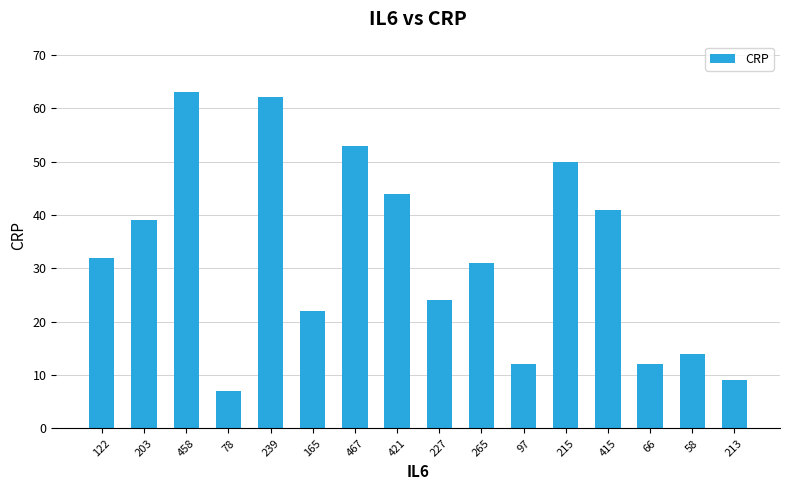

What is the maximum value shown in the chart?

63